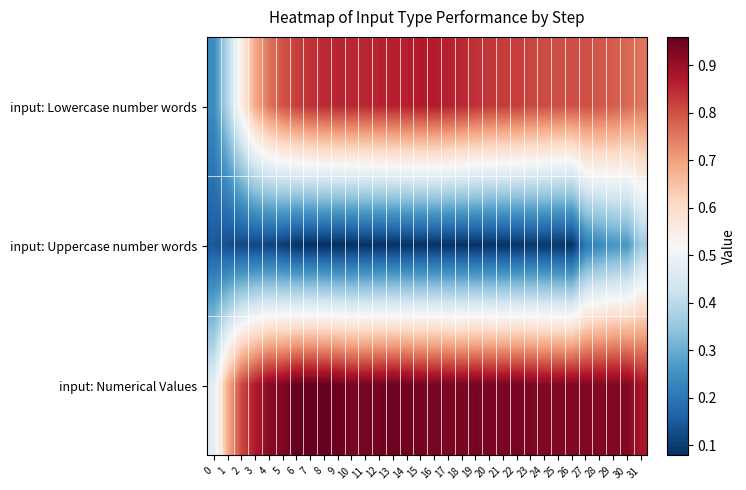

Reading left to right, list all the values displayed in this chart.

input: Lowercase number words: 0=0.2	1=0.4	2=0.5	3=0.7	4=0.8	5=0.8	6=0.8	7=0.8	8=0.8	9=0.9	10=0.9	11=0.9	12=0.9	13=0.9	14=0.9	15=0.9	16=0.9	17=0.9	18=0.9	19=0.8	20=0.8	21=0.8	22=0.8	23=0.8	24=0.8	25=0.8	26=0.8	27=0.8	28=0.8	29=0.8	30=0.8	31=0.8
input: Uppercase number words: 0=0.1	1=0.1	2=0.1	3=0.1	4=0.1	5=0.1	6=0.1	7=0.1	8=0.1	9=0.1	10=0.1	11=0.1	12=0.1	13=0.1	14=0.1	15=0.1	16=0.1	17=0.1	18=0.1	19=0.1	20=0.1	21=0.1	22=0.1	23=0.1	24=0.1	25=0.1	26=0.1	27=0.2	28=0.2	29=0.3	30=0.3	31=0.4
input: Numerical Values: 0=0.5	1=0.7	2=0.8	3=0.9	4=0.9	5=0.9	6=1.0	7=1.0	8=1.0	9=1.0	10=0.9	11=0.9	12=0.9	13=0.9	14=0.9	15=0.9	16=0.9	17=0.9	18=0.9	19=0.9	20=0.9	21=0.9	22=0.9	23=0.9	24=0.9	25=0.9	26=0.9	27=0.9	28=0.9	29=0.9	30=0.9	31=0.9